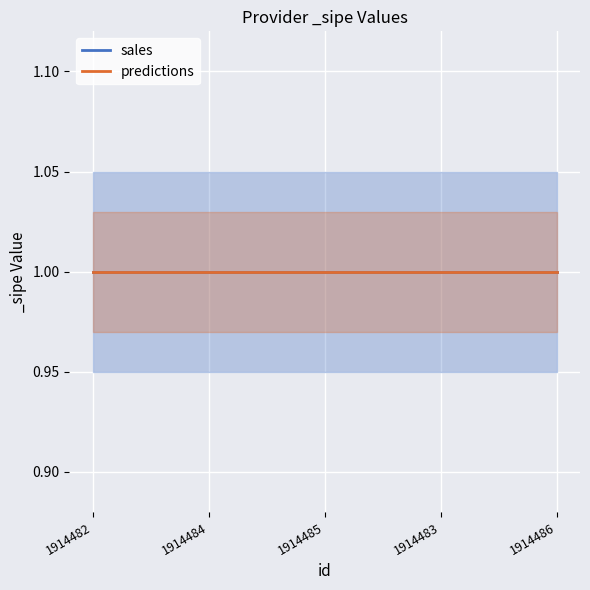

What position from the left is 1914484?

2